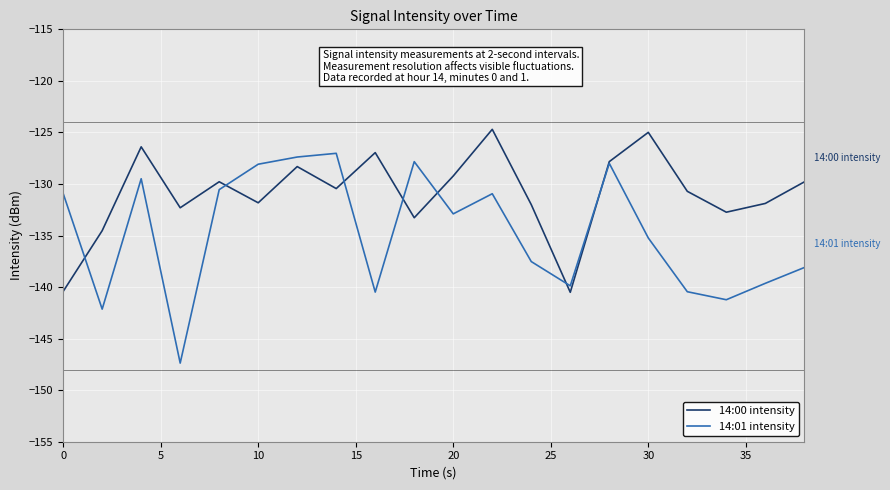

What is the highest value of the 14:01 intensity series?

-127.0